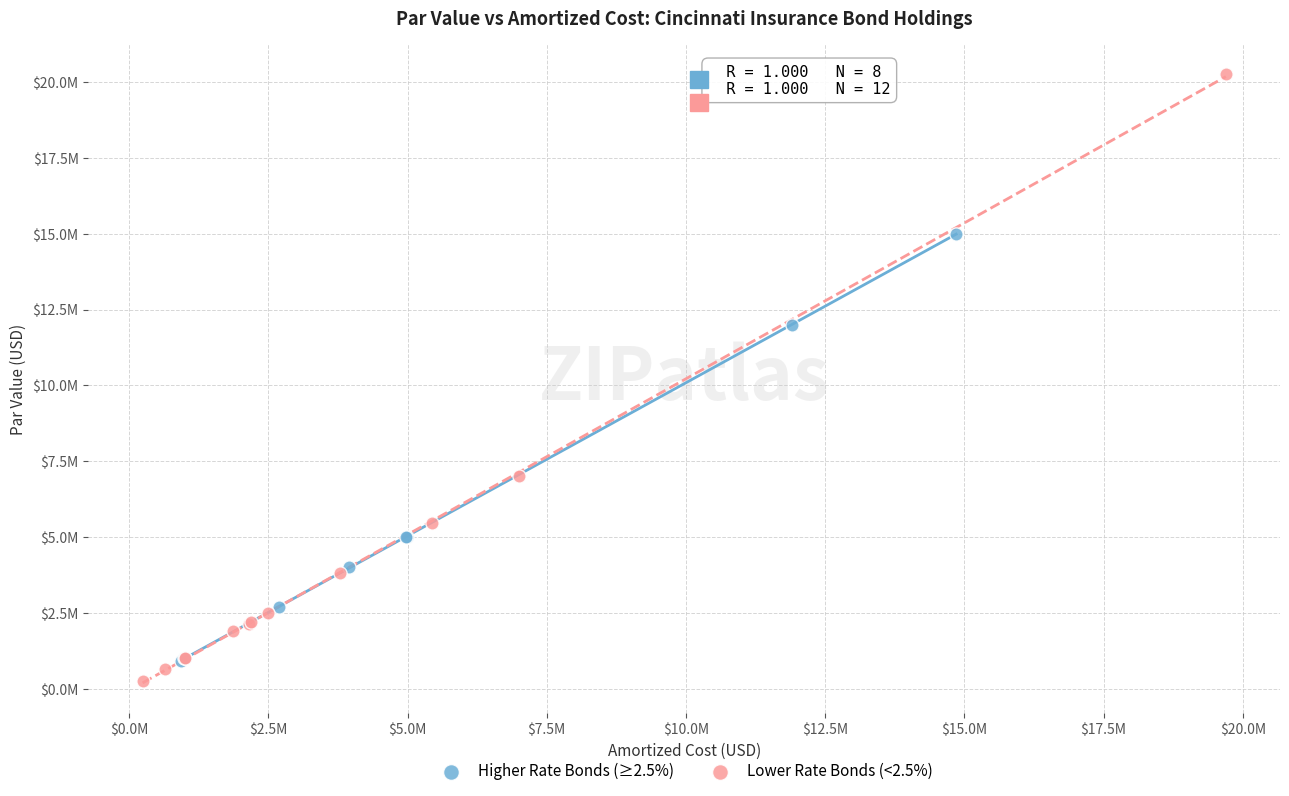

What are all the series names shown in the legend?

Higher Rate Bonds (≥2.5%), Lower Rate Bonds (<2.5%)